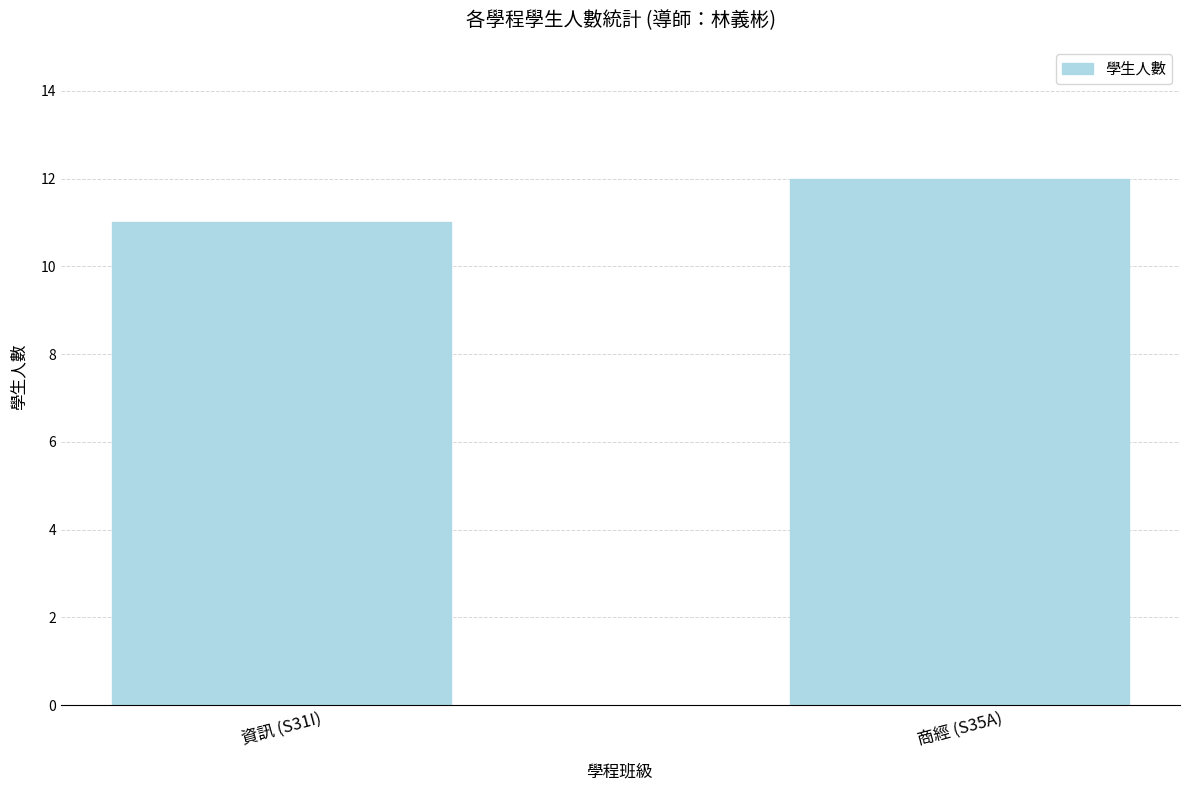

What is the sum of all values?

23